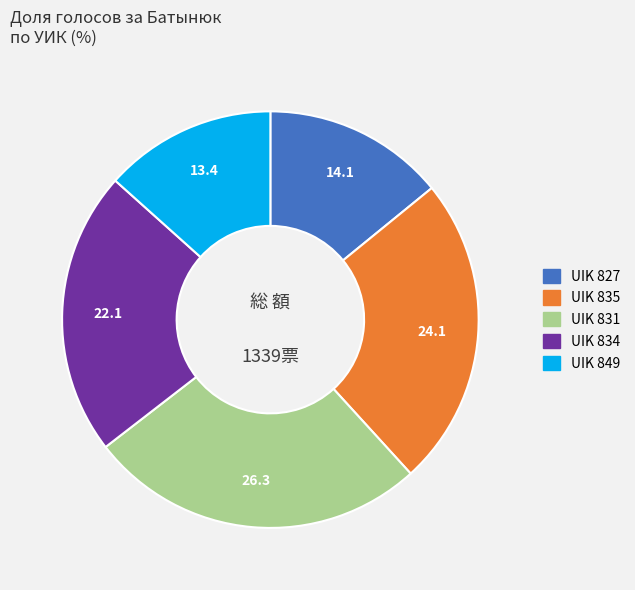

Does any single category account for the majority?

No